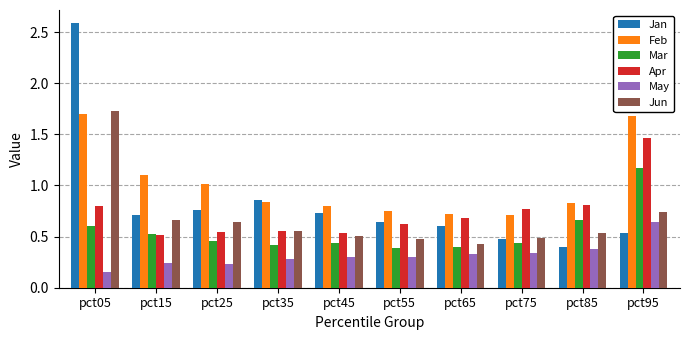

At which category does the chart reach its minimum across all series?

pct05